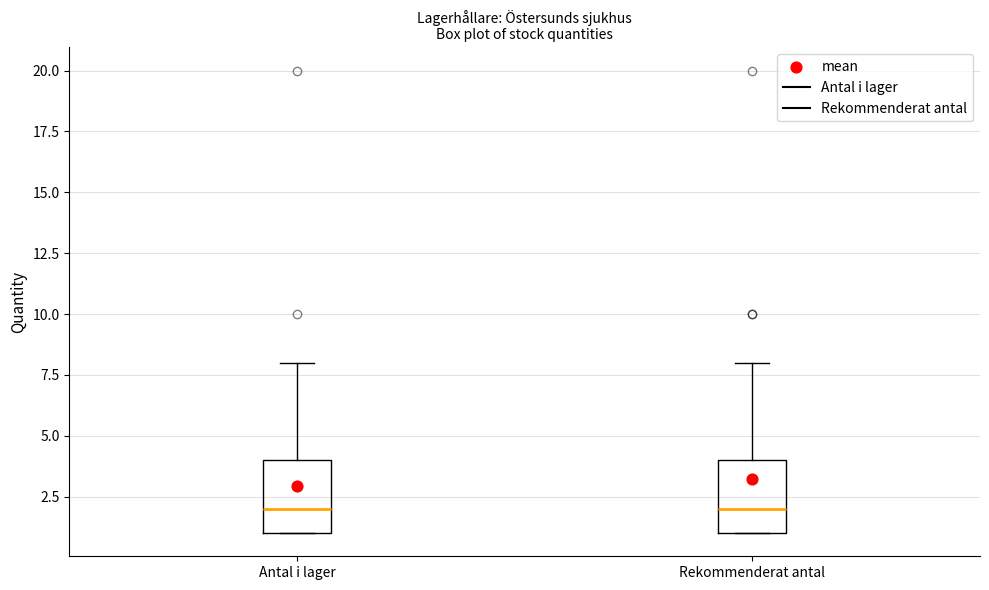

Reading left to right, transcribe this box plot: for each box, give where its median line is, the range the box spans, and where its two whiskers end, as read against the y-axis. The values are not printed on the chart, so give them approximately, as read against the axis.

Antal i lager: median 2, box 1 to 4, whiskers 1 to 8
Rekommenderat antal: median 2, box 1 to 4, whiskers 1 to 8